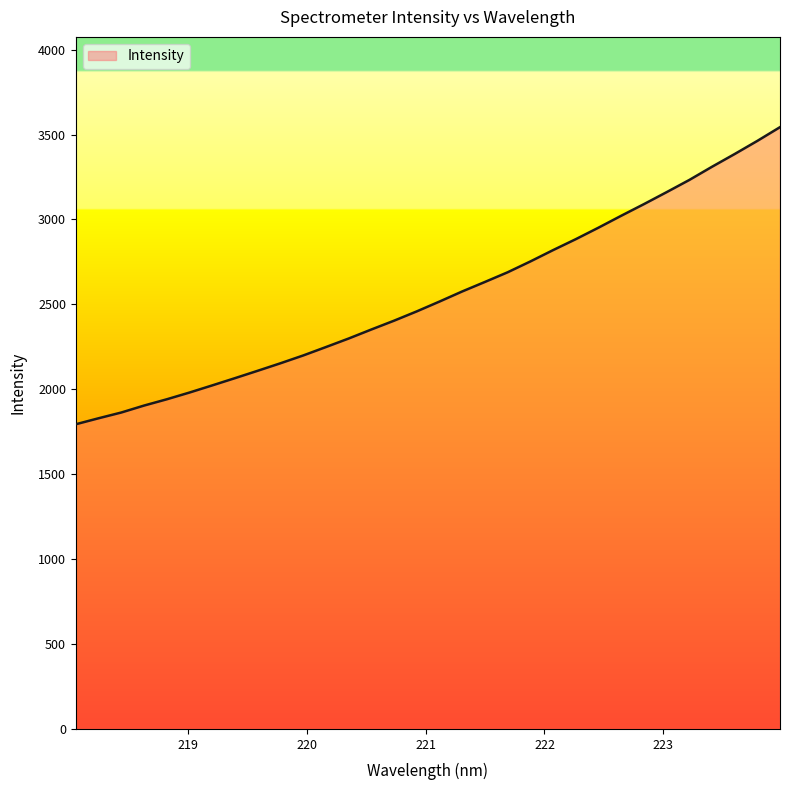

What is the difference between the maximum and minimum values?

1749.3